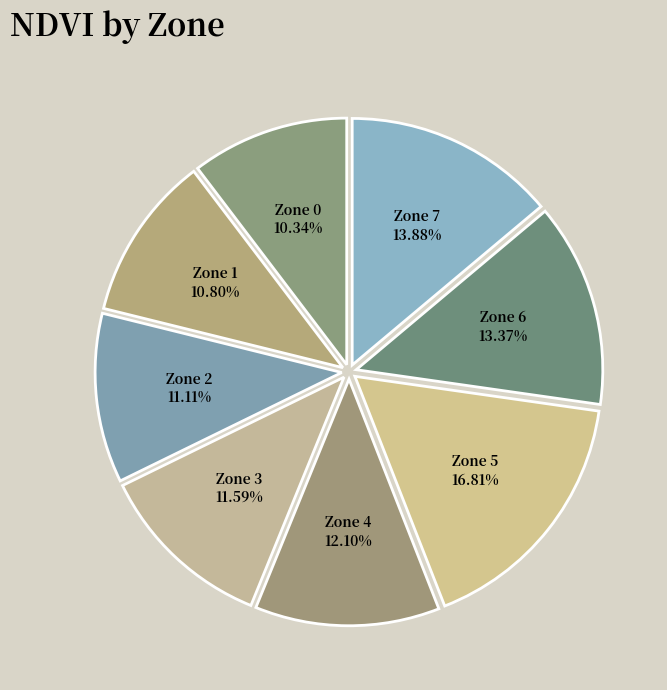

Does Zone 1 represent more than half of the total?

No